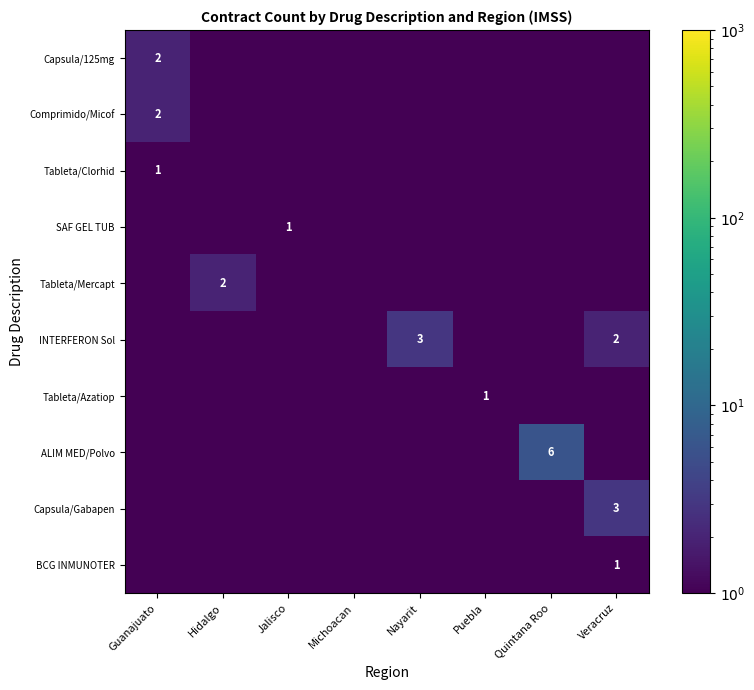

Is it true that Tableta/Azatiop equals 1.0 at Puebla?

True